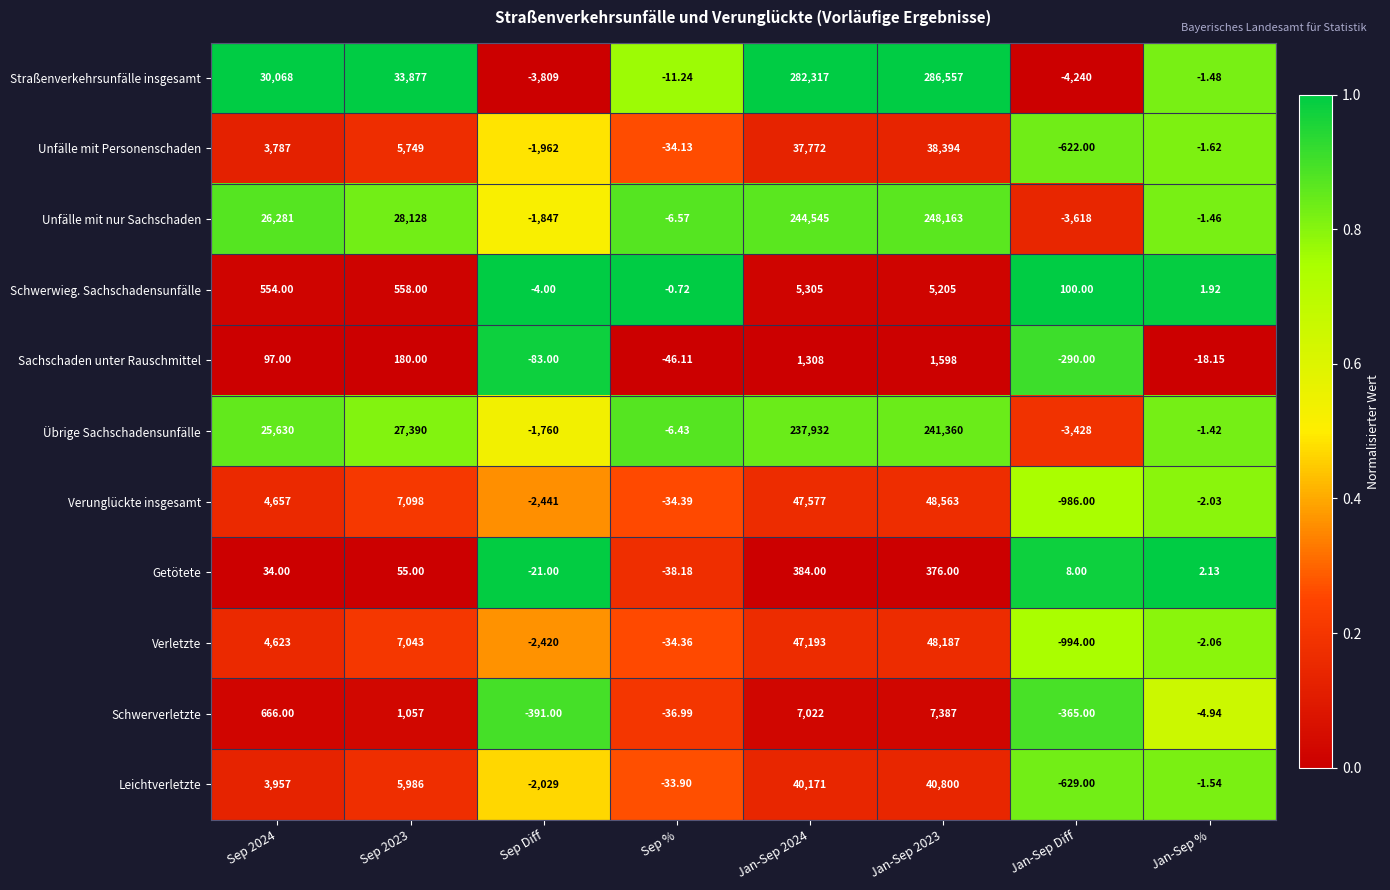

Which series has the largest total across all categories?

Straßenverkehrsunfälle insgesamt